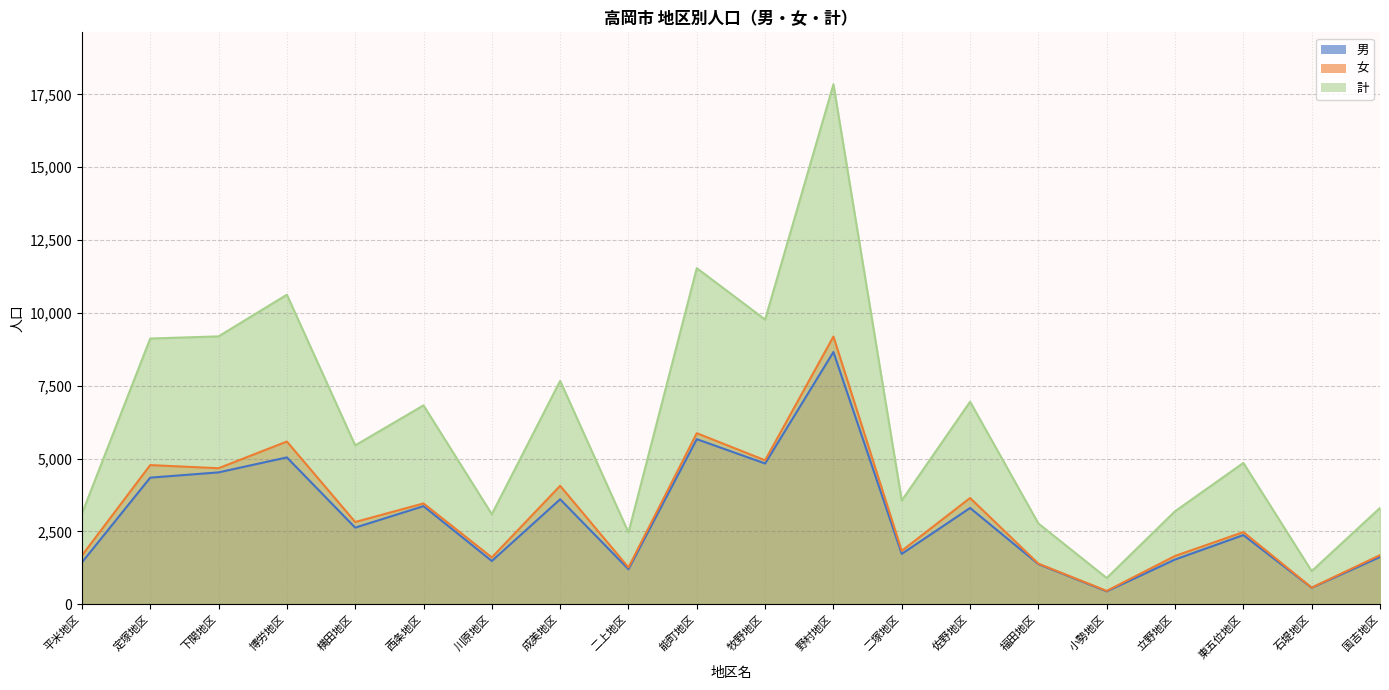

True or false: 計 has a value of 2465 at 二上地区.

True